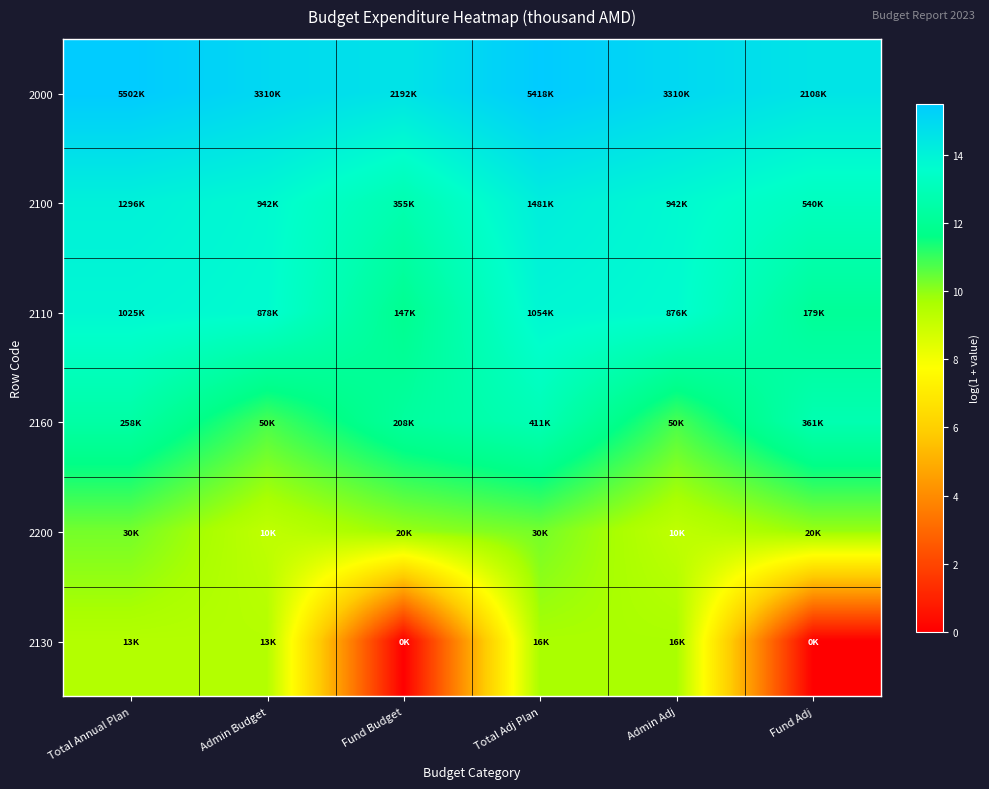

Reading left to right, extract all data points from this chart.

2000: Total Annual Plan=15.5	Admin Budget=15.0	Fund Budget=14.6	Total Adj Plan=15.5	Admin Adj=15.0	Fund Adj=14.6
2100: Total Annual Plan=14.1	Admin Budget=13.8	Fund Budget=12.8	Total Adj Plan=14.2	Admin Adj=13.8	Fund Adj=13.2
2110: Total Annual Plan=13.8	Admin Budget=13.7	Fund Budget=11.9	Total Adj Plan=13.9	Admin Adj=13.7	Fund Adj=12.1
2160: Total Annual Plan=12.5	Admin Budget=10.8	Fund Budget=12.2	Total Adj Plan=12.9	Admin Adj=10.8	Fund Adj=12.8
2200: Total Annual Plan=10.3	Admin Budget=9.2	Fund Budget=9.9	Total Adj Plan=10.3	Admin Adj=9.2	Fund Adj=9.9
2130: Total Annual Plan=9.5	Admin Budget=9.5	Fund Budget=0.0	Total Adj Plan=9.7	Admin Adj=9.7	Fund Adj=0.0